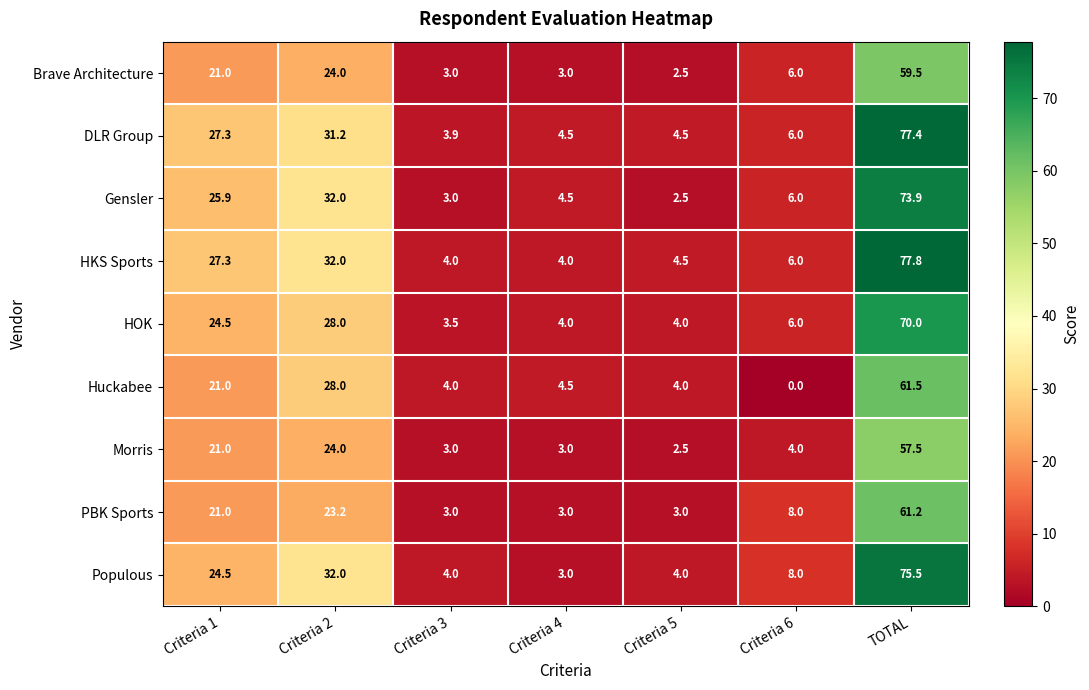

Is it true that PBK Sports equals 12.3 at Criteria 2?

False